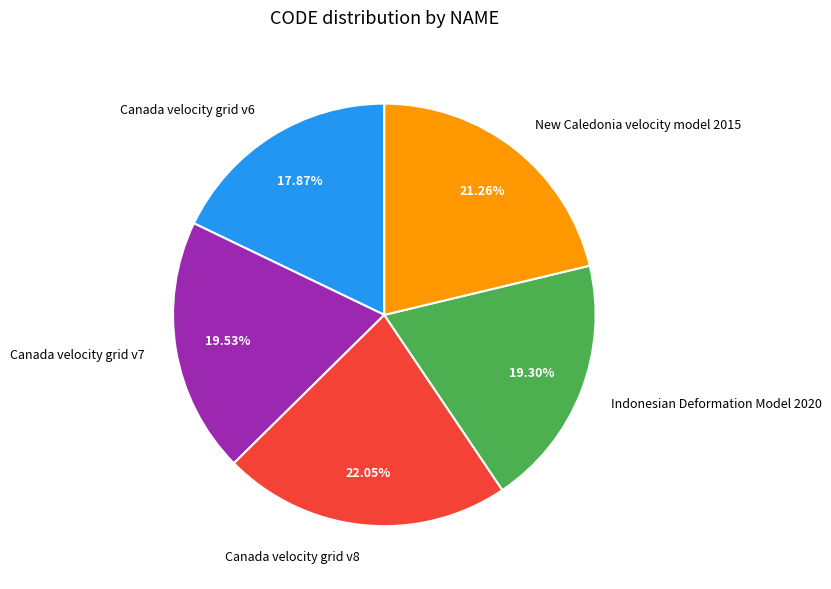

What percentage do Canada velocity grid v6 and New Caledonia velocity model 2015 together represent?

39.1%